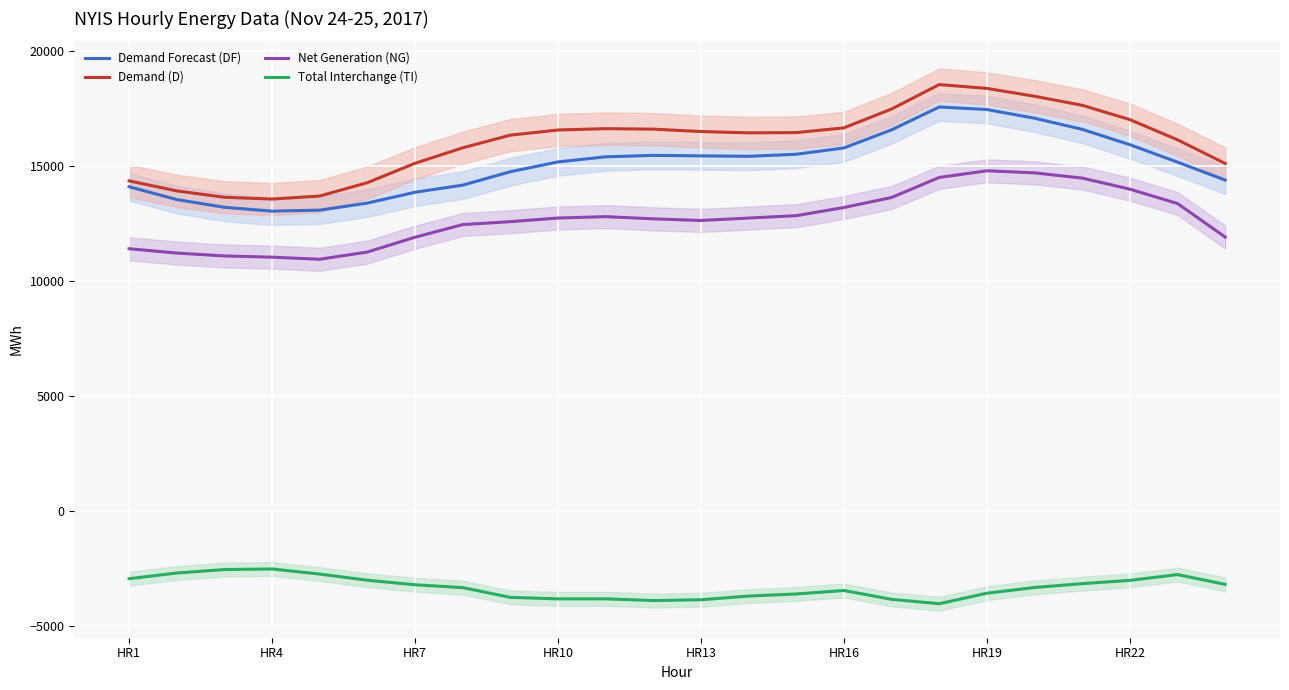

How many series are shown in this chart?

4